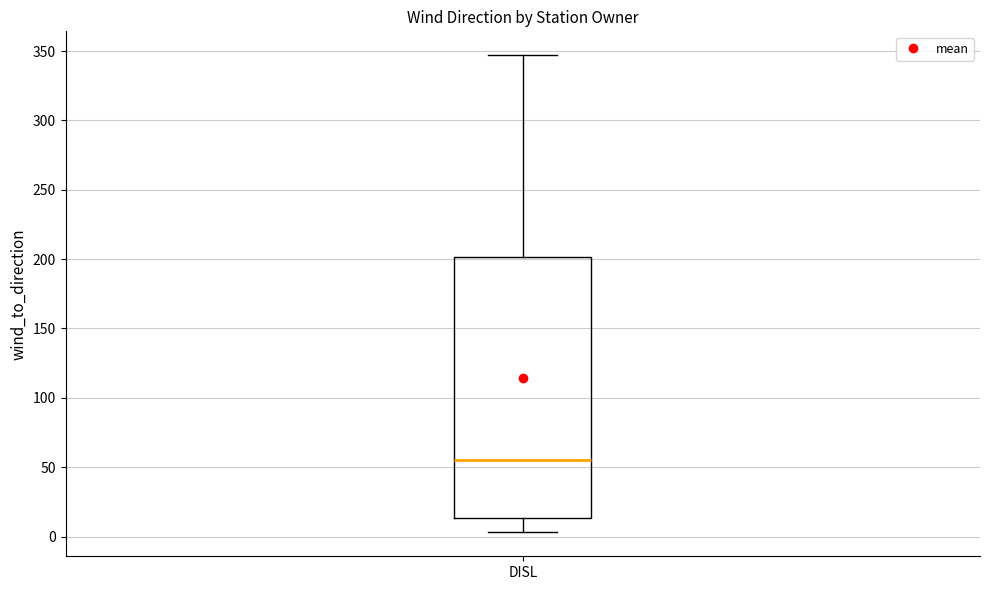

Transcribe this box plot: give where the median line is, the range the box spans, and where the two whiskers end, as read against the y-axis. The values are not printed on the chart, so give them approximately, as read against the axis.

median 55, box 15 to 200, whiskers 5 to 345